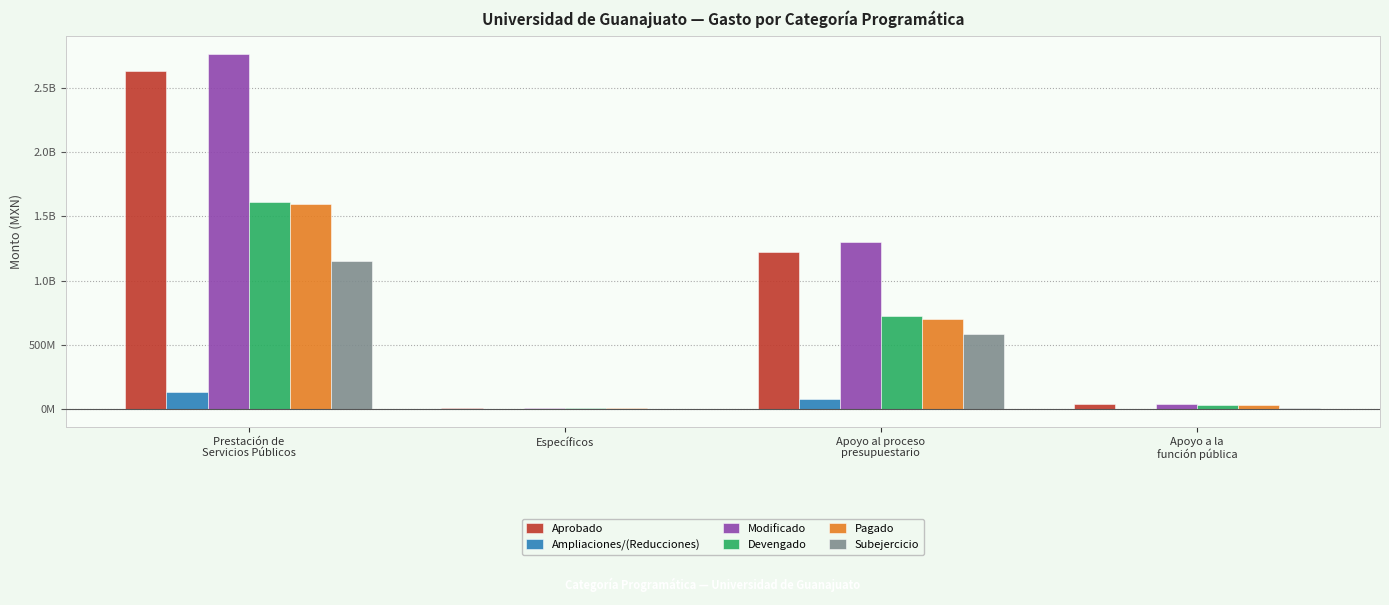

At which category is the sum across all series the highest?

Prestación de
Servicios Públicos